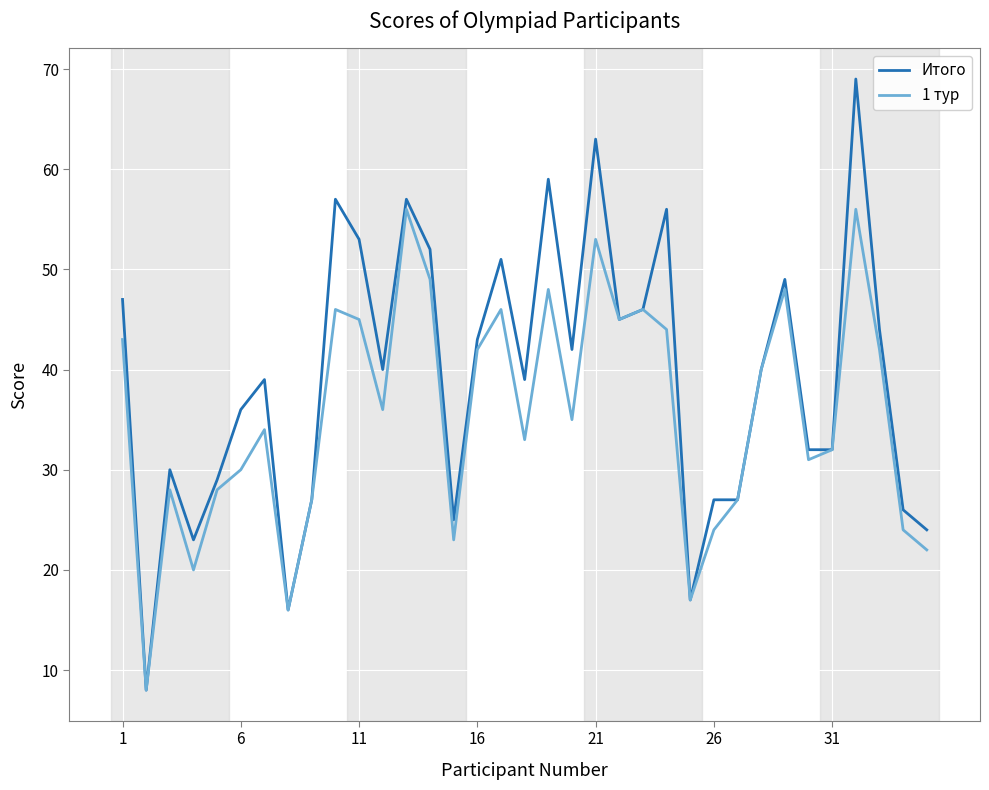

Which series has the largest total across all categories?

Итого